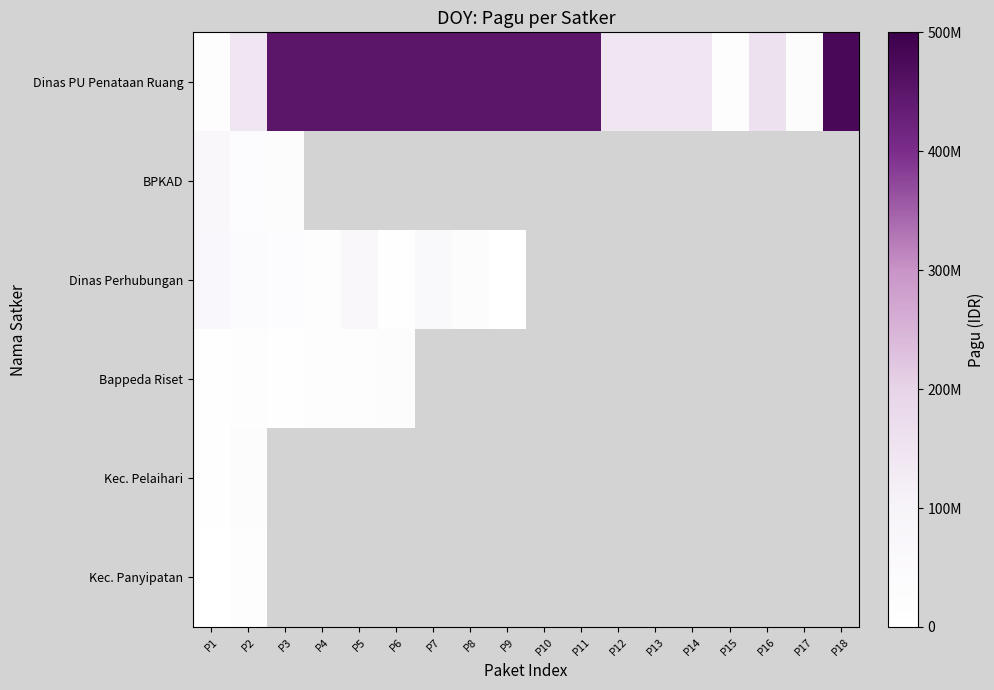

Which series has the largest total across all categories?

Dinas PU Penataan Ruang